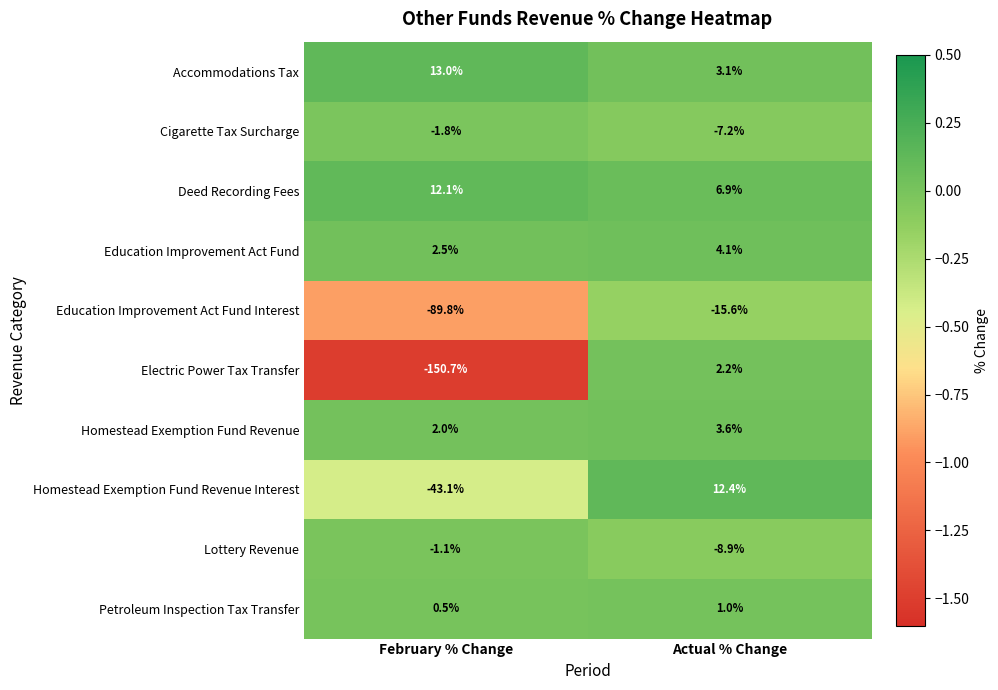

The value of Accommodations Tax at Actual % Change is 4.5. True or false?

False